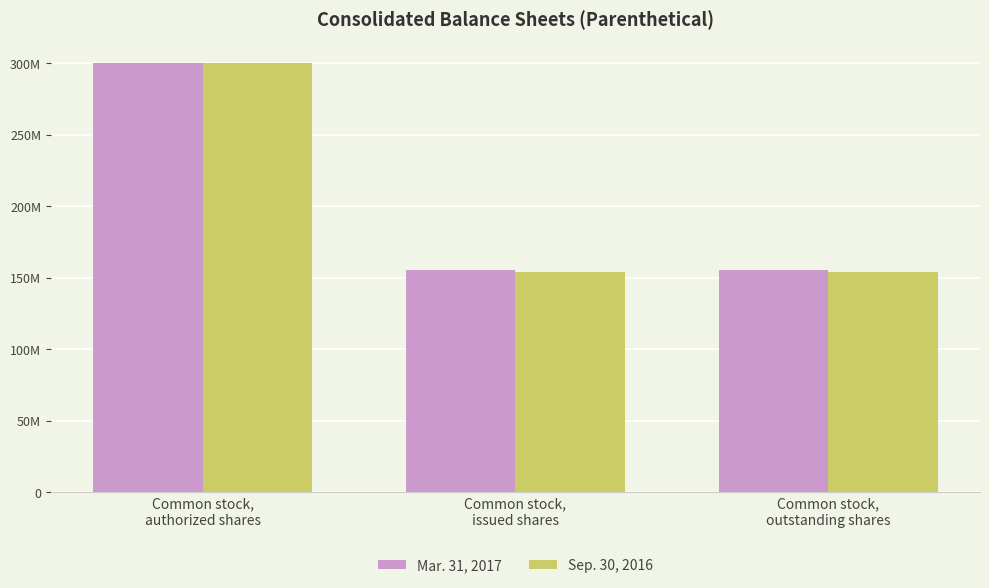

What are all the series names shown in the legend?

Mar. 31, 2017, Sep. 30, 2016